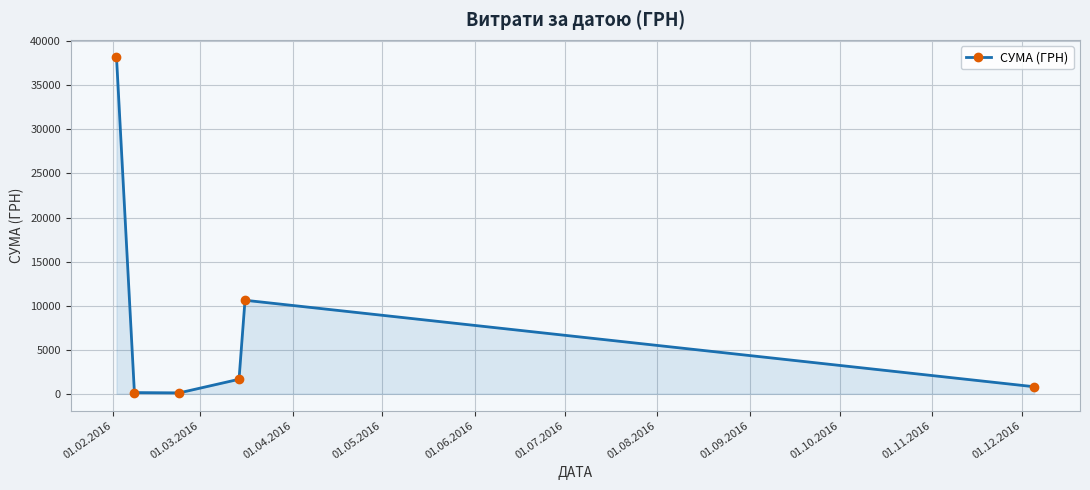

What is the sum of all values?

51549.6